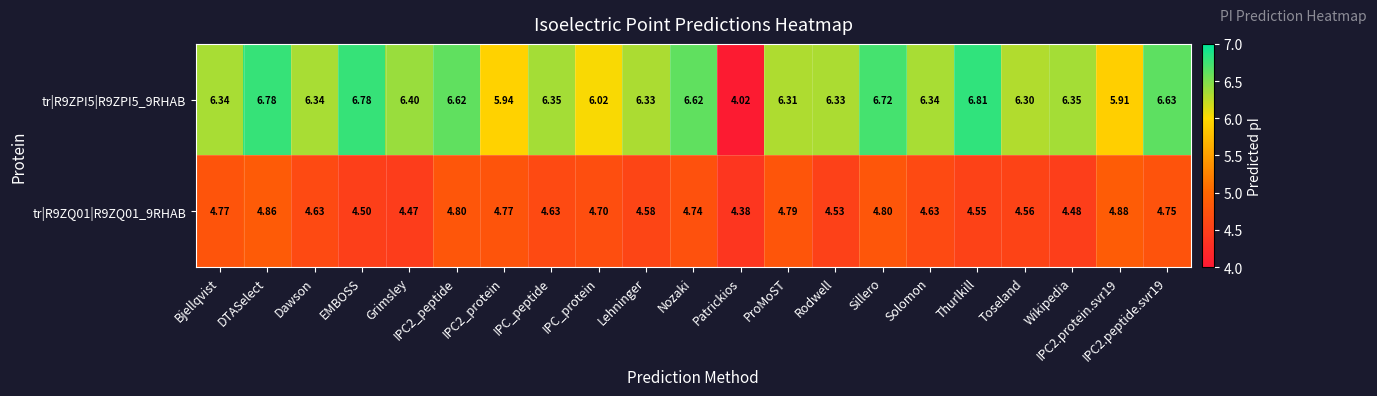

At which category is the sum across all series the highest?

DTASelect